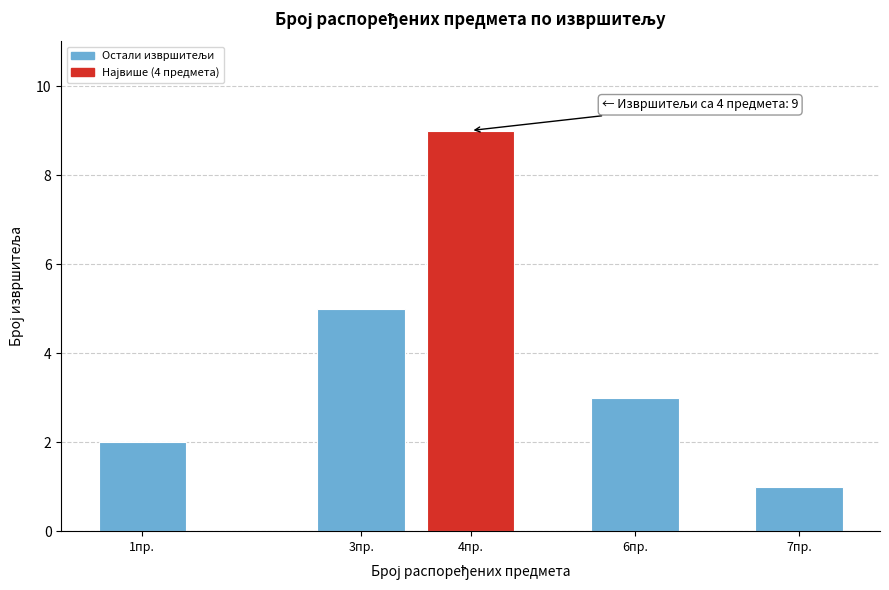

Reading left to right, transcribe all the data shown in this chart.

1пр.=2	3пр.=5	4пр.=9	6пр.=3	7пр.=1